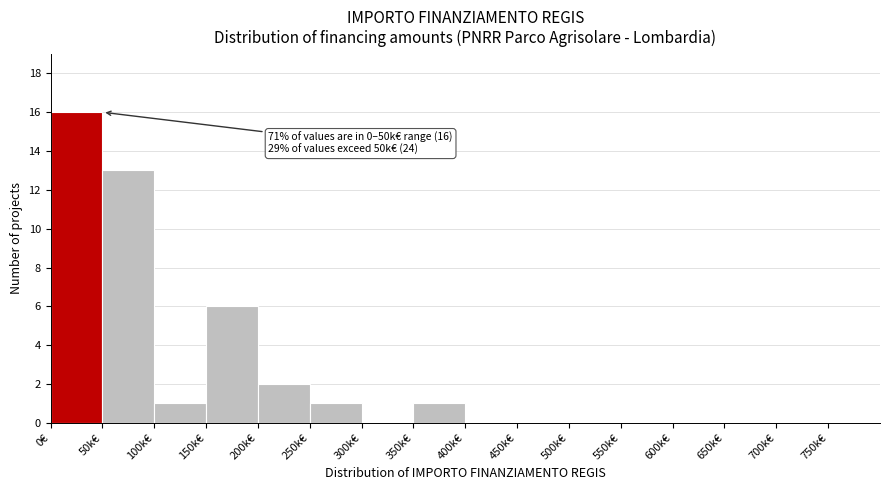

Reading right to left, list all the values displayed in this chart.

750k€=0	700k€=0	650k€=0	600k€=0	550k€=0	500k€=0	450k€=0	400k€=0	350k€=1	300k€=0	250k€=1	200k€=2	150k€=6	100k€=1	50k€=13	0€=16